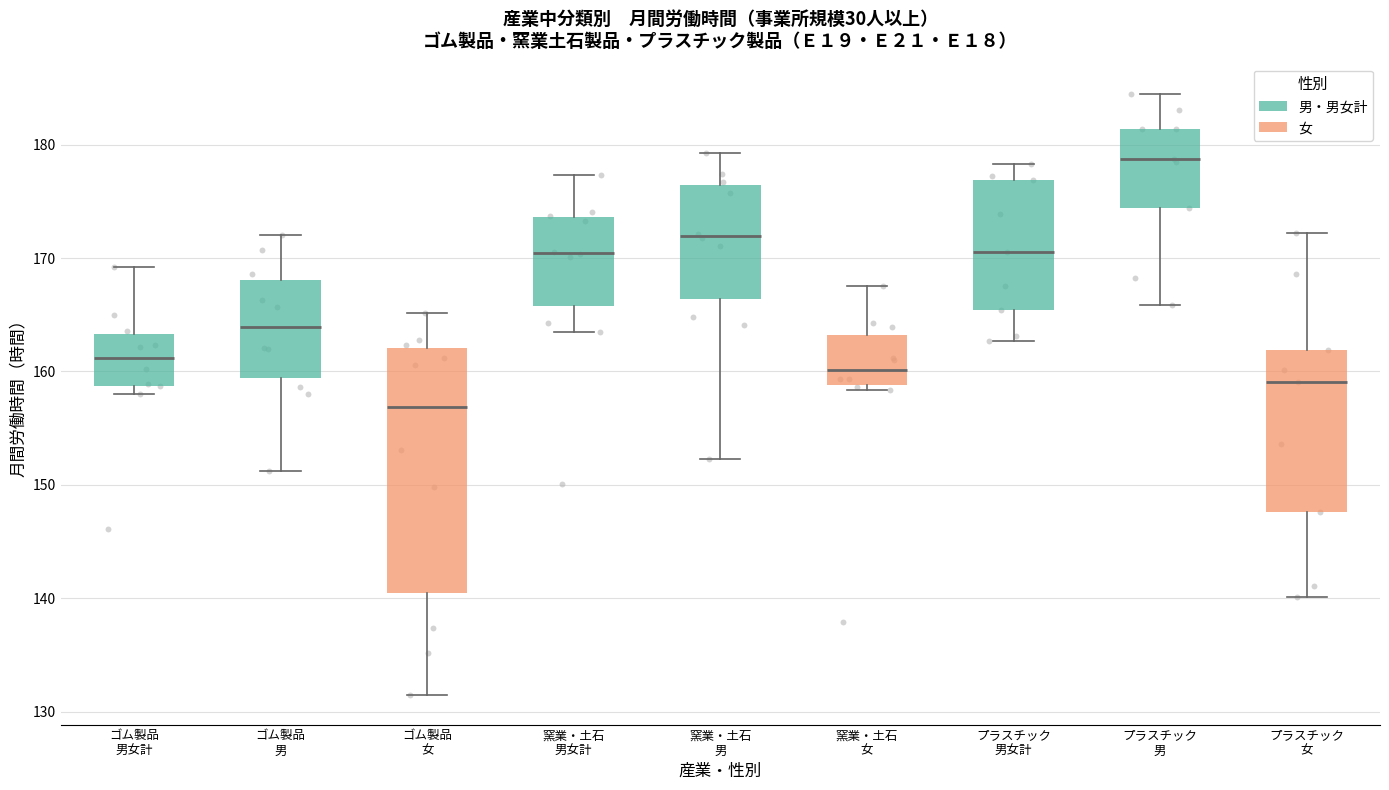

Reading left to right, read every box against the y-axis: the position of its median line, the range the box covers, and the ends of its whiskers. The values are not printed on the chart, so give them approximately, as read against the axis.

ゴム製品 男女計: median 161, box 159 to 163, whiskers 158 to 169
ゴム製品 男: median 164, box 159 to 168, whiskers 151 to 172
ゴム製品 女: median 157, box 141 to 162, whiskers 132 to 165
窯業・土石 男女計: median 170, box 166 to 174, whiskers 164 to 177
窯業・土石 男: median 172, box 166 to 176, whiskers 152 to 179
窯業・土石 女: median 160, box 159 to 163, whiskers 158 to 168
プラスチック 男女計: median 171, box 165 to 177, whiskers 163 to 178
プラスチック 男: median 179, box 174 to 181, whiskers 166 to 185
プラスチック 女: median 159, box 148 to 162, whiskers 140 to 172